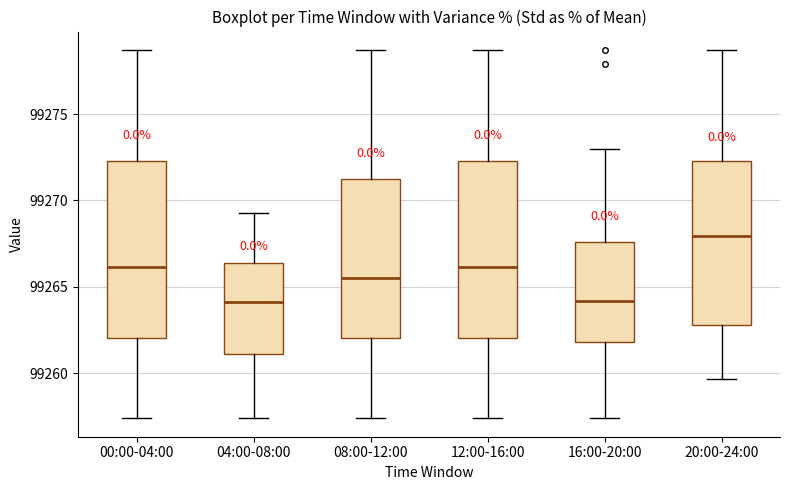

Reading left to right, read every box against the y-axis: the position of its median line, the range the box covers, and the ends of its whiskers. The values are not printed on the chart, so give them approximately, as read against the axis.

00:00-04:00: median 99266.0, box 99262.0 to 99272.5, whiskers 99257.5 to 99278.5
04:00-08:00: median 99264.0, box 99261.0 to 99266.5, whiskers 99257.5 to 99269.5
08:00-12:00: median 99265.5, box 99262.0 to 99271.5, whiskers 99257.5 to 99278.5
12:00-16:00: median 99266.0, box 99262.0 to 99272.5, whiskers 99257.5 to 99278.5
16:00-20:00: median 99264.0, box 99262.0 to 99267.5, whiskers 99257.5 to 99273.0
20:00-24:00: median 99268.0, box 99263.0 to 99272.5, whiskers 99259.5 to 99278.5